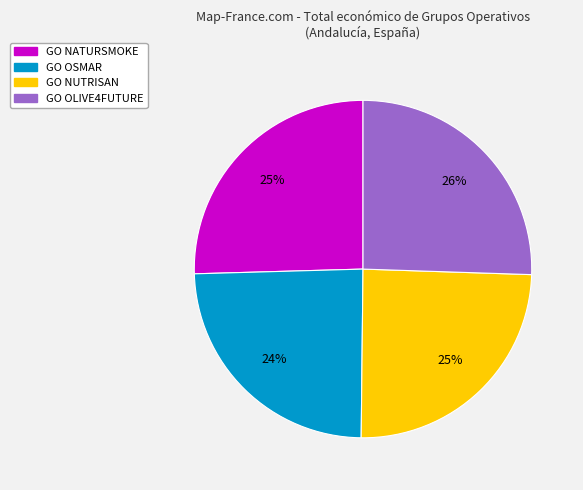

Is there a majority slice in this chart?

No